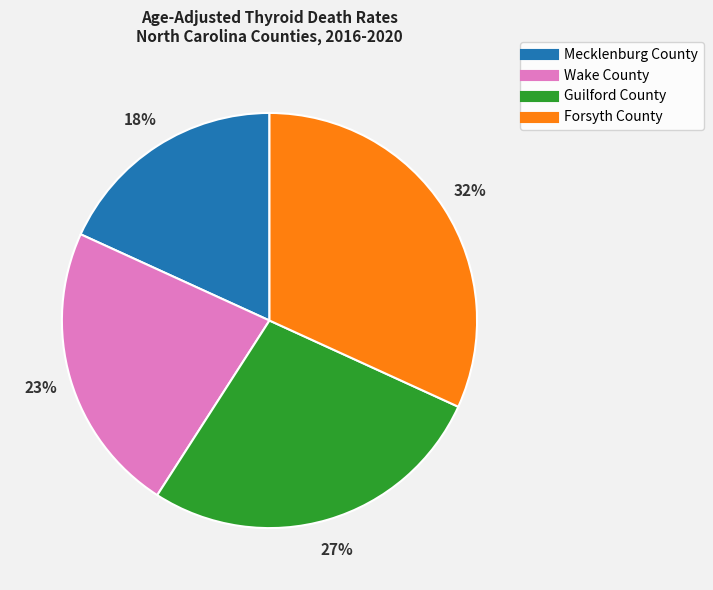

To the nearest percent, what is the difference between the Guilford County and Mecklenburg County slice percentages?

9%